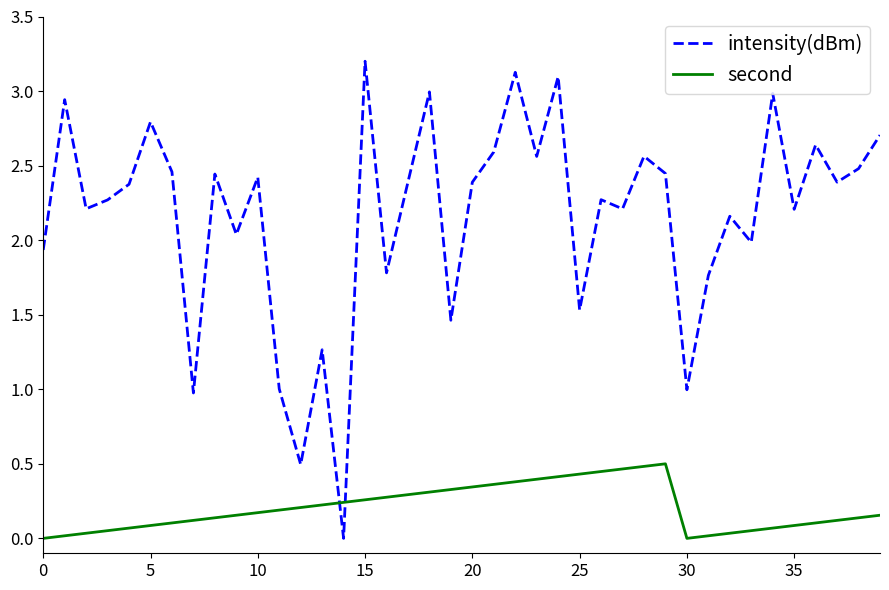

Which series has the largest total across all categories?

intensity(dBm)